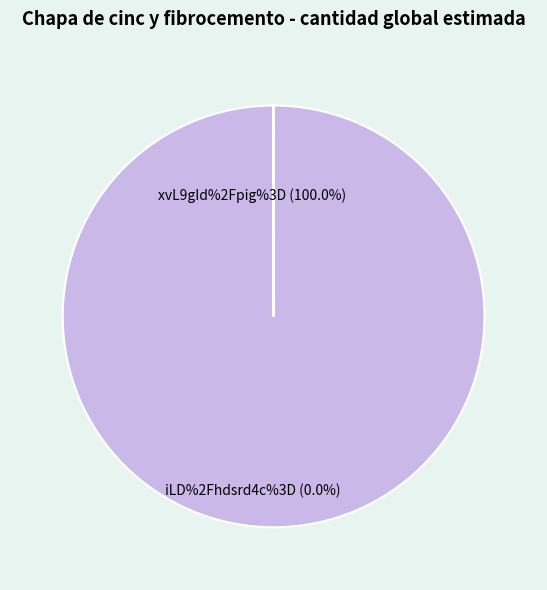

To the nearest percent, what is the difference between the xvL9gId%2Fpig%3D and iLD%2Fhdsrd4c%3D slice percentages?

100%